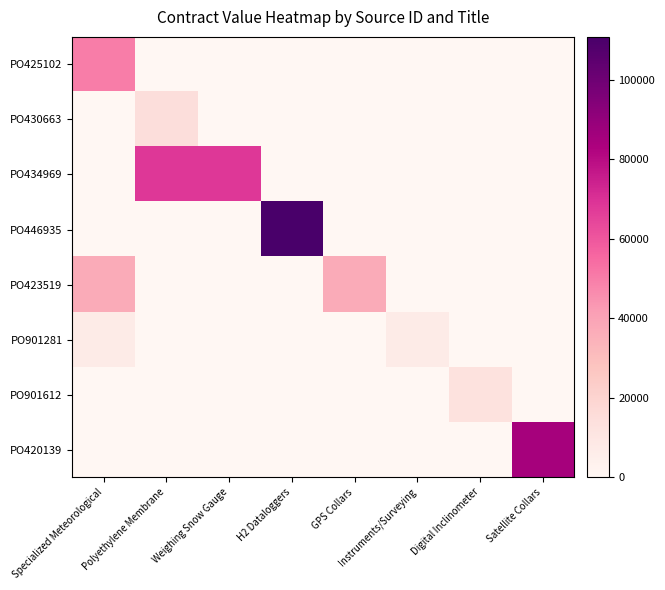

Which series has the widest spread of values?

PO446935